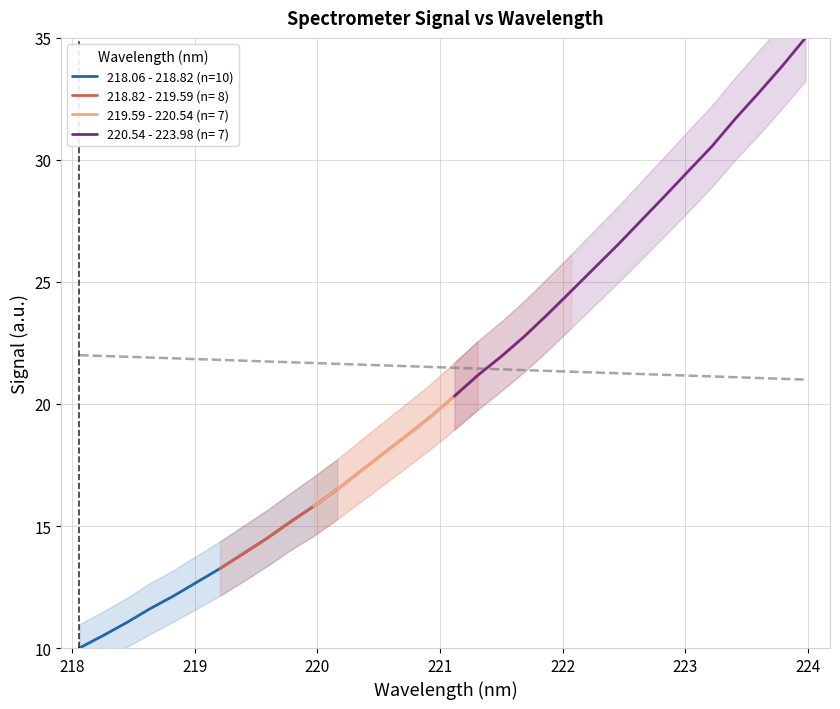

What is the smallest value displayed?

10.0